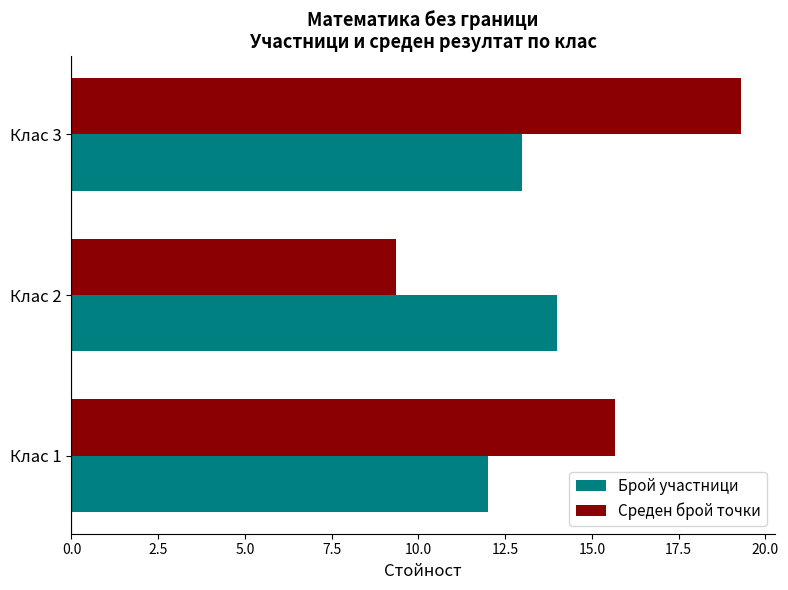

At which category is the sum across all series the highest?

Клас 3